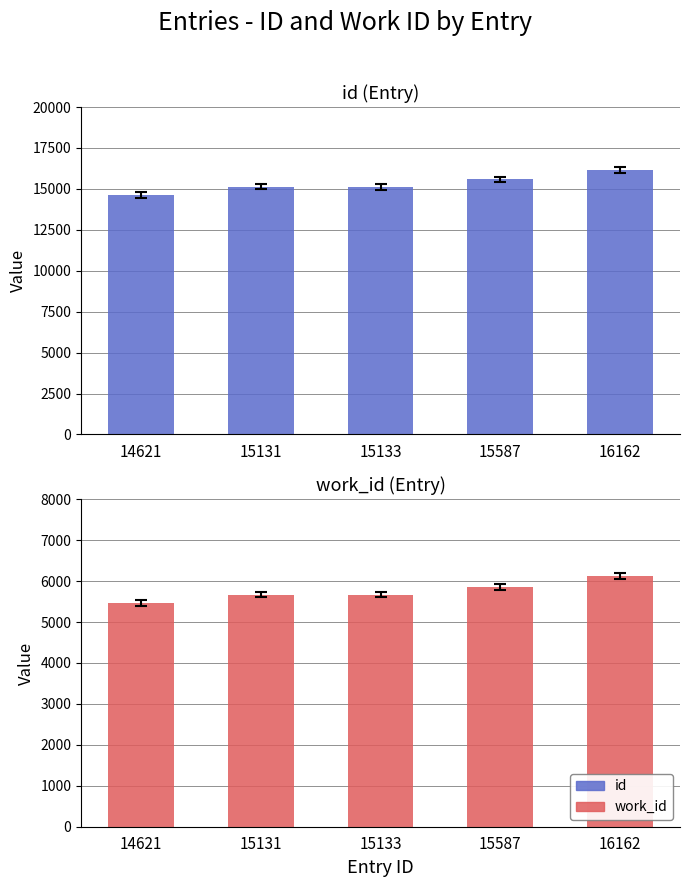

Reading left to right, what are all the values shown in this chart?

id: 14621	15131	15133	15587	16162
work_id: 5467	5666	5666	5855	6119